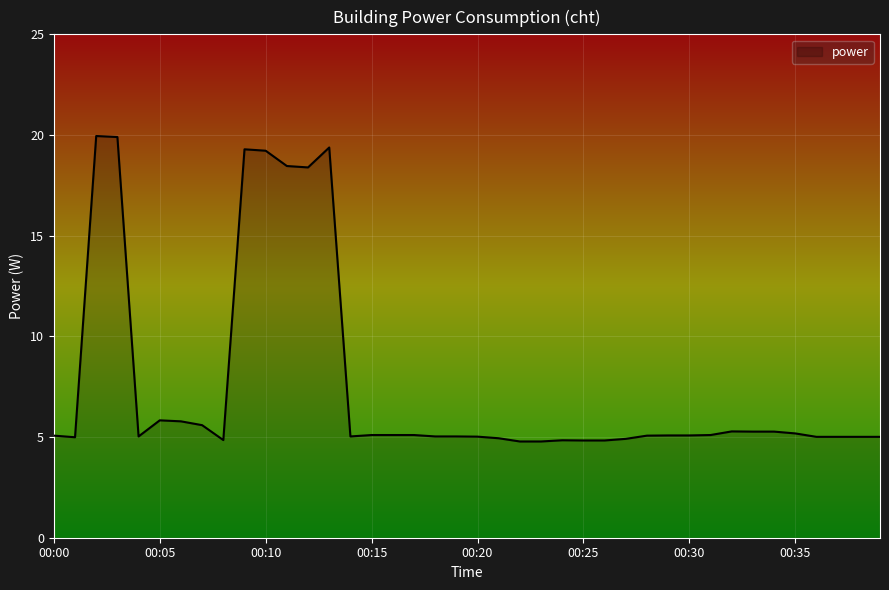

What is the difference between the second highest and second lowest values?

15.1